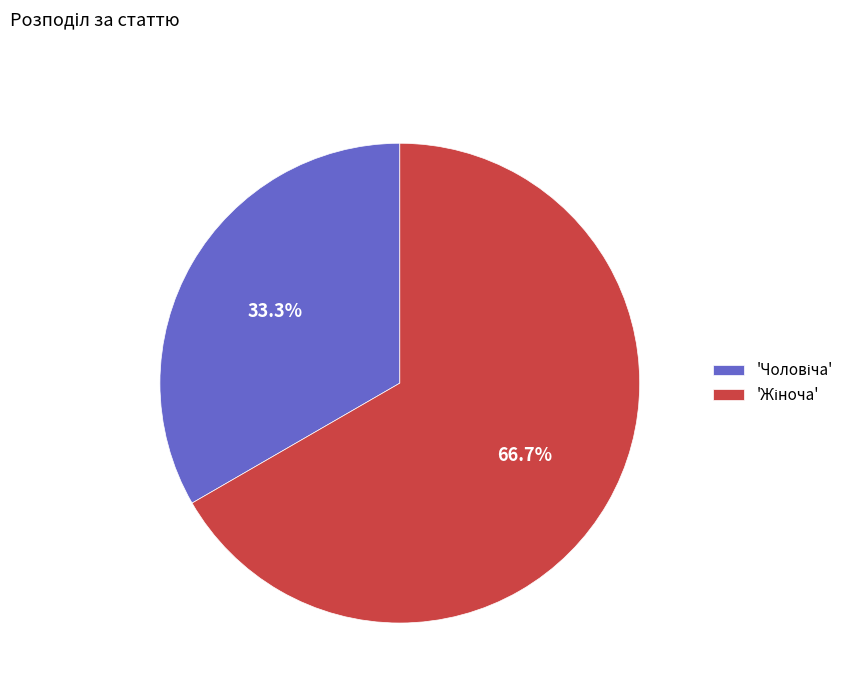

Does any single category account for the majority?

Yes